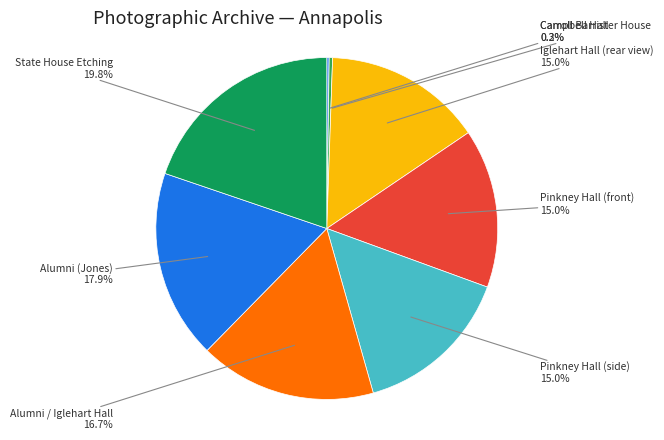

To the nearest percent, what percentage of the pie is State House Etching?

20%